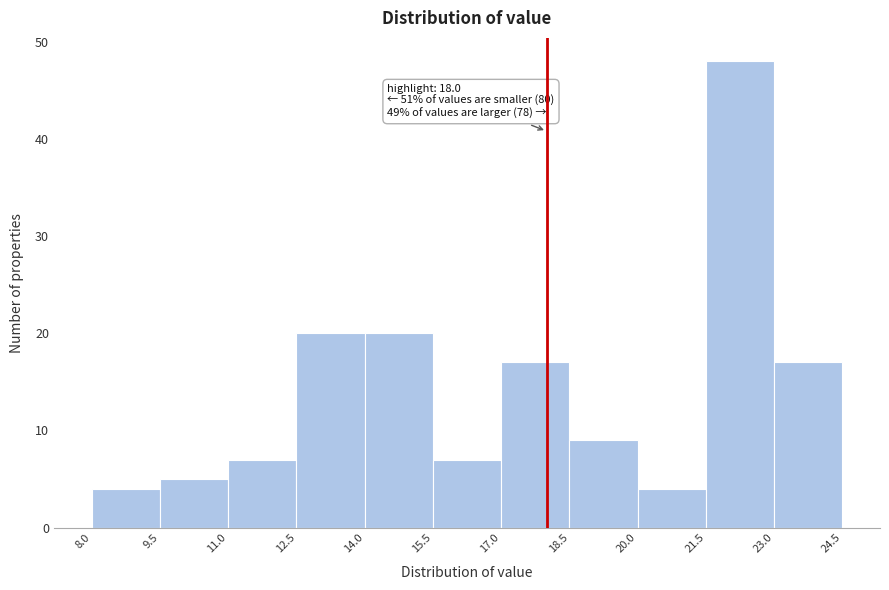

Which range on the x-axis has the tallest bar?

21.5 to 23.0